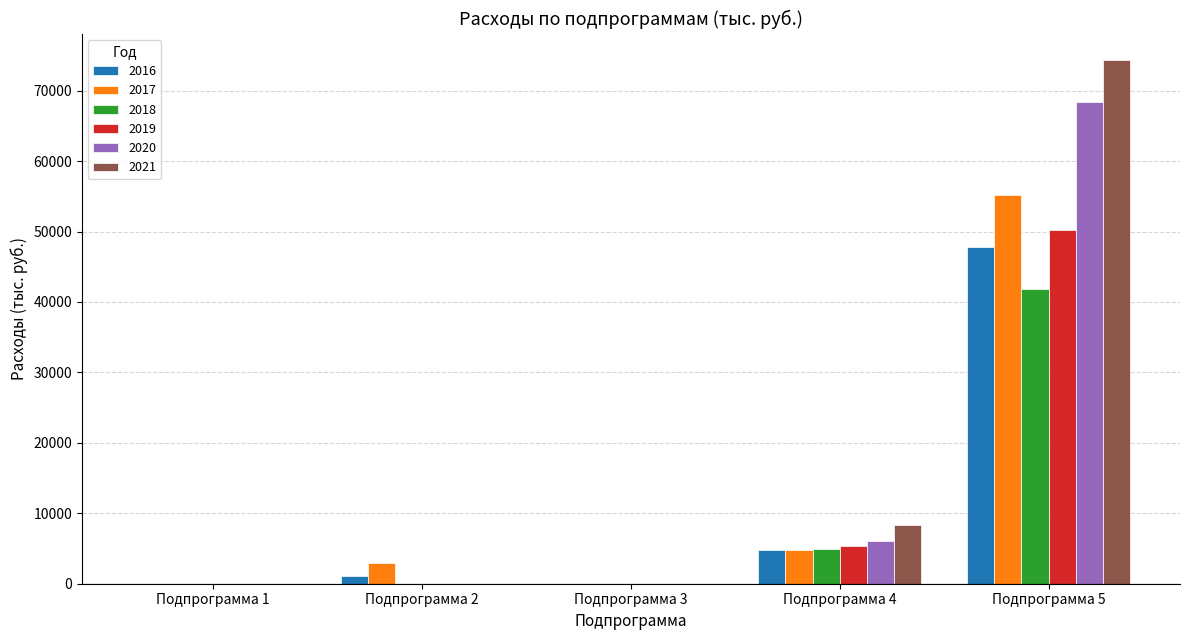

Where is 2021 nearest to the value 37191?

Подпрограмма 4